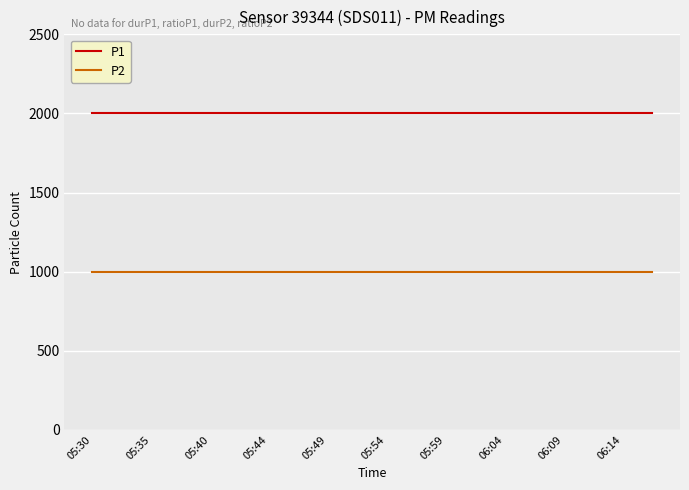

Reading right to left, transcribe all the data shown in this chart.

P1: 1999.9	1999.9	1999.9	1999.9	1999.9	1999.9	1999.9	1999.9	1999.9	1999.9	1999.9	1999.9	1999.9	1999.9	1999.9	1999.9	1999.9	1999.9	1999.9	1999.9
P2: 999.9	999.9	999.9	999.9	999.9	999.9	999.9	999.9	999.9	999.9	999.9	999.9	999.9	999.9	999.9	999.9	999.9	999.9	999.9	999.9